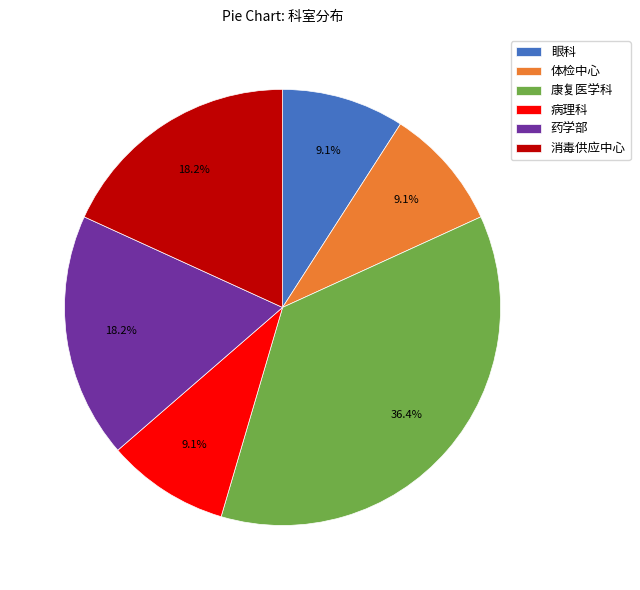

Is the sum of 体检中心 and 病理科 greater than half?

No